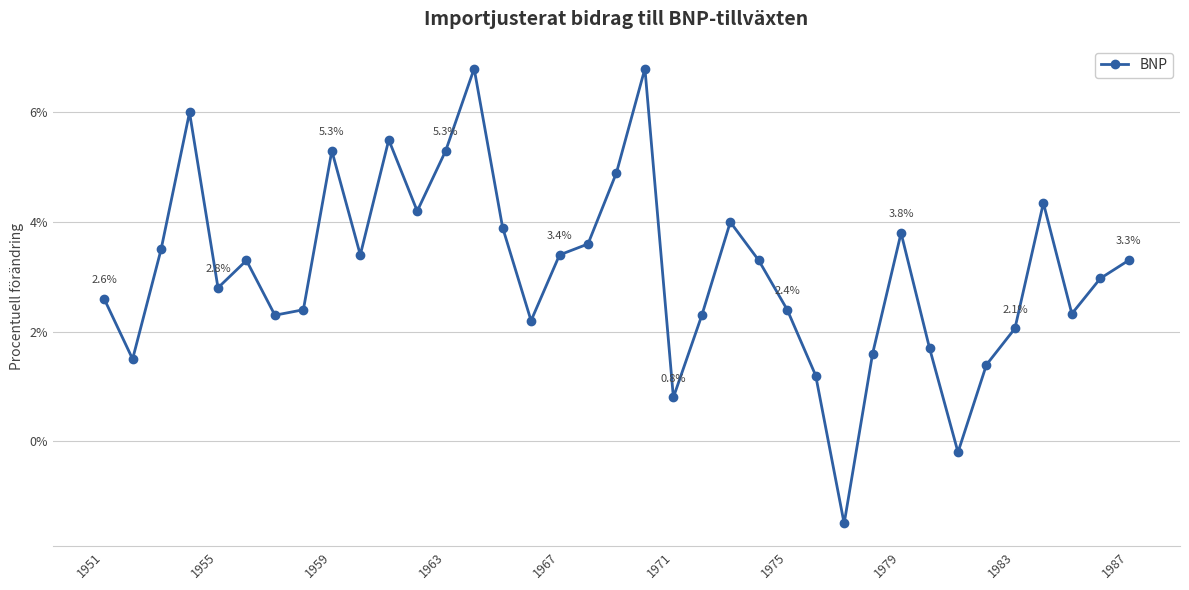

What is the maximum value shown in the chart?

6.8